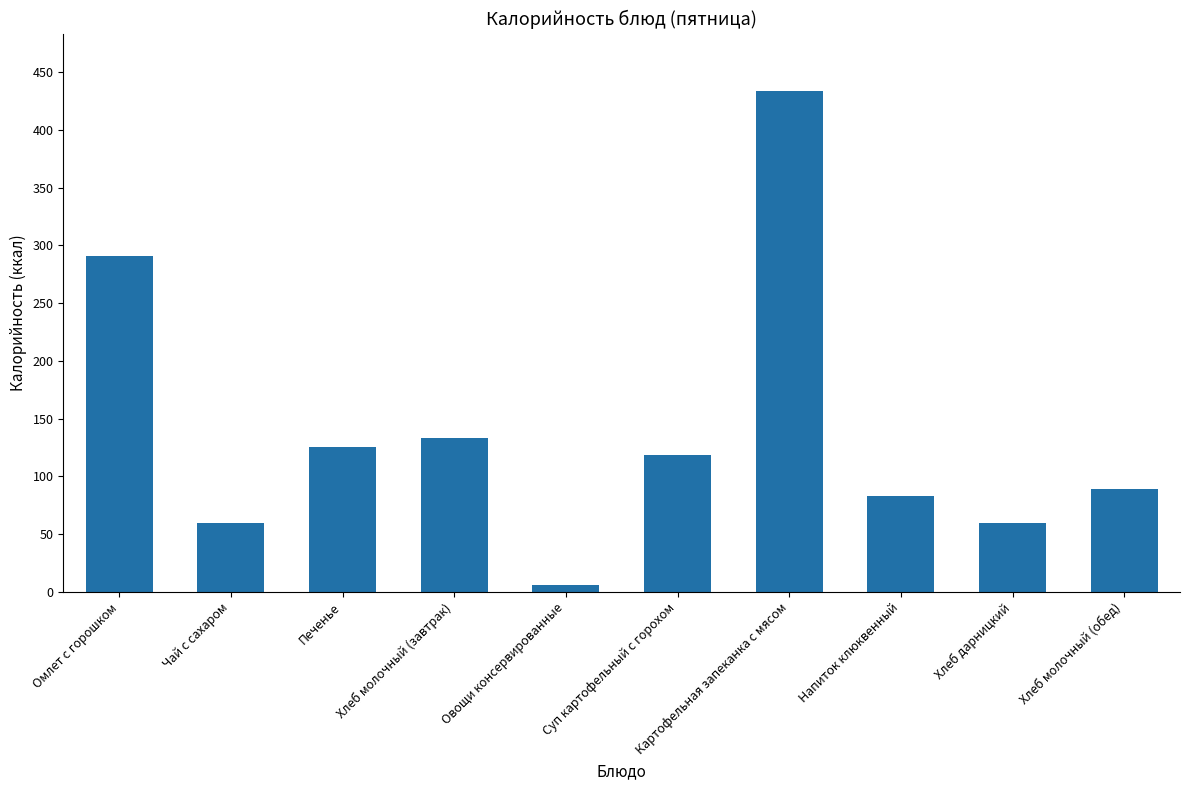

Are the bars grouped side by side (vs. stacked)?

No